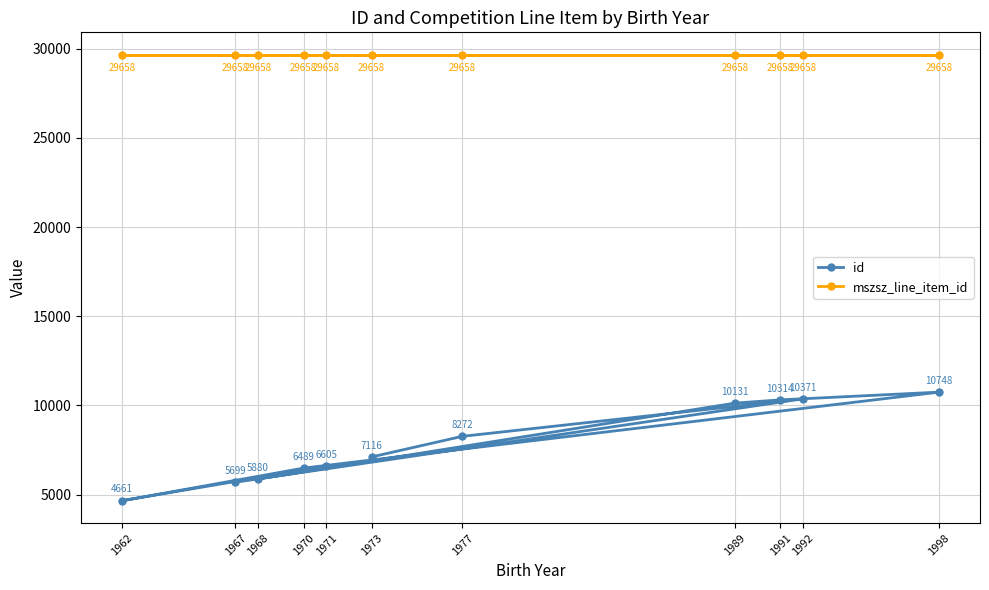

What value does the id series have at 1967?

5699